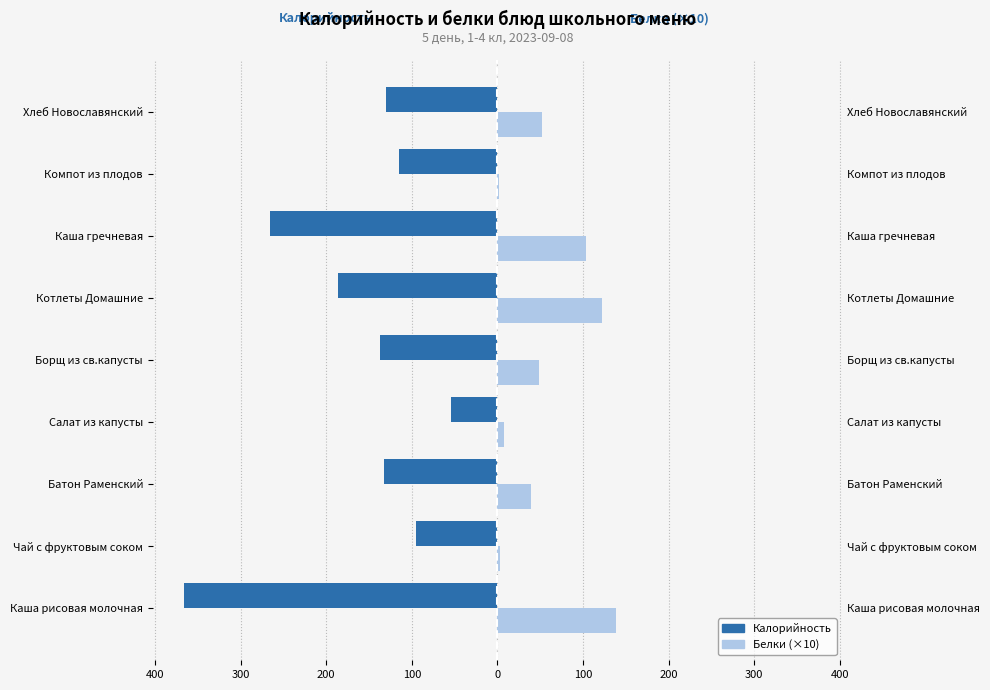

How many groups of bars are there?

9